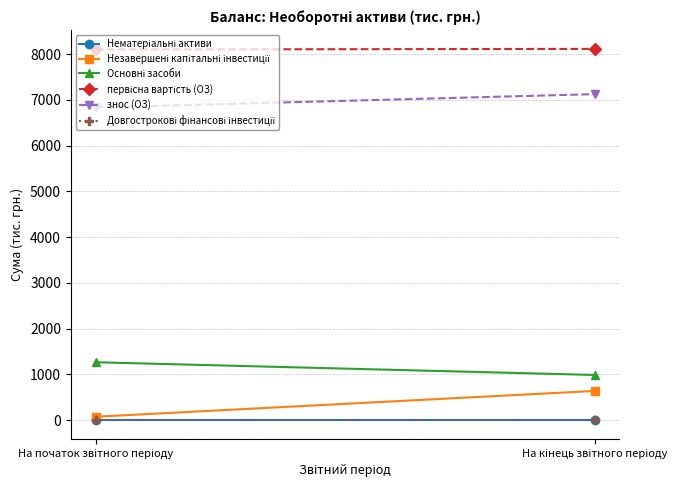

Between На кінець звітного періоду and На початок звітного періоду, which is larger?

На кінець звітного періоду